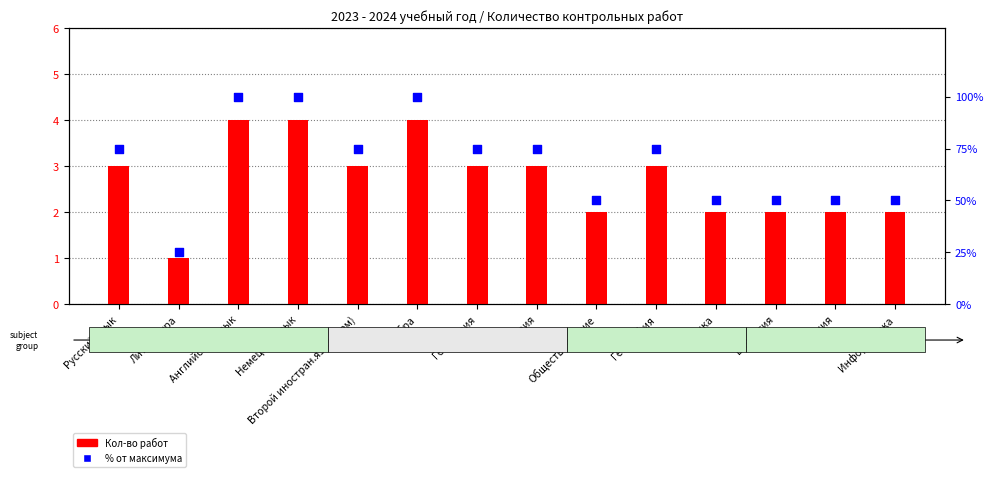

Is the value of Кол-во работ at Английский язык greater than the value of % от макс. at Геометрия?

No